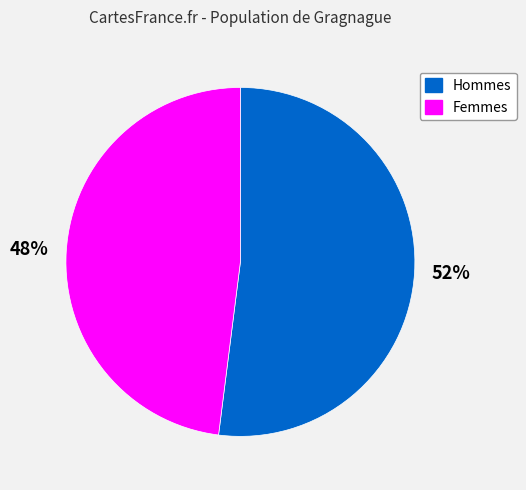

Count the number of slices in the pie.

2